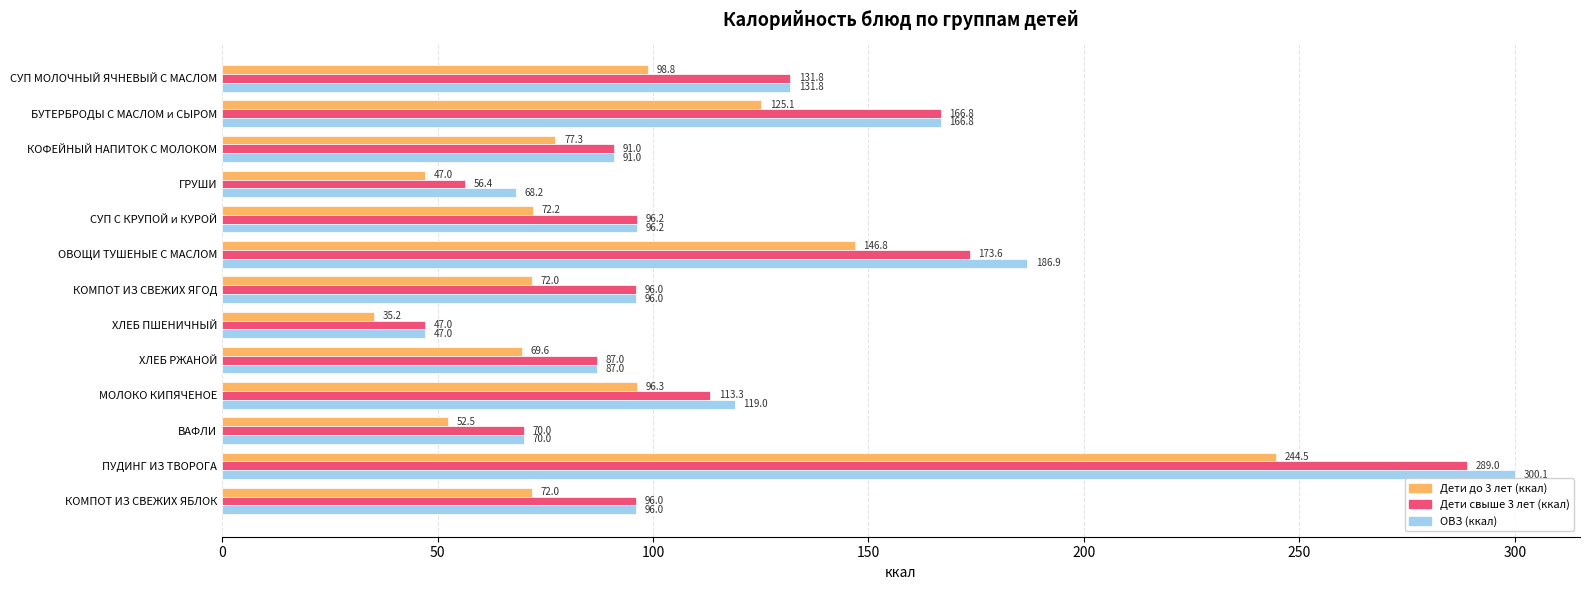

Which series has the largest total across all categories?

ОВЗ (ккал)